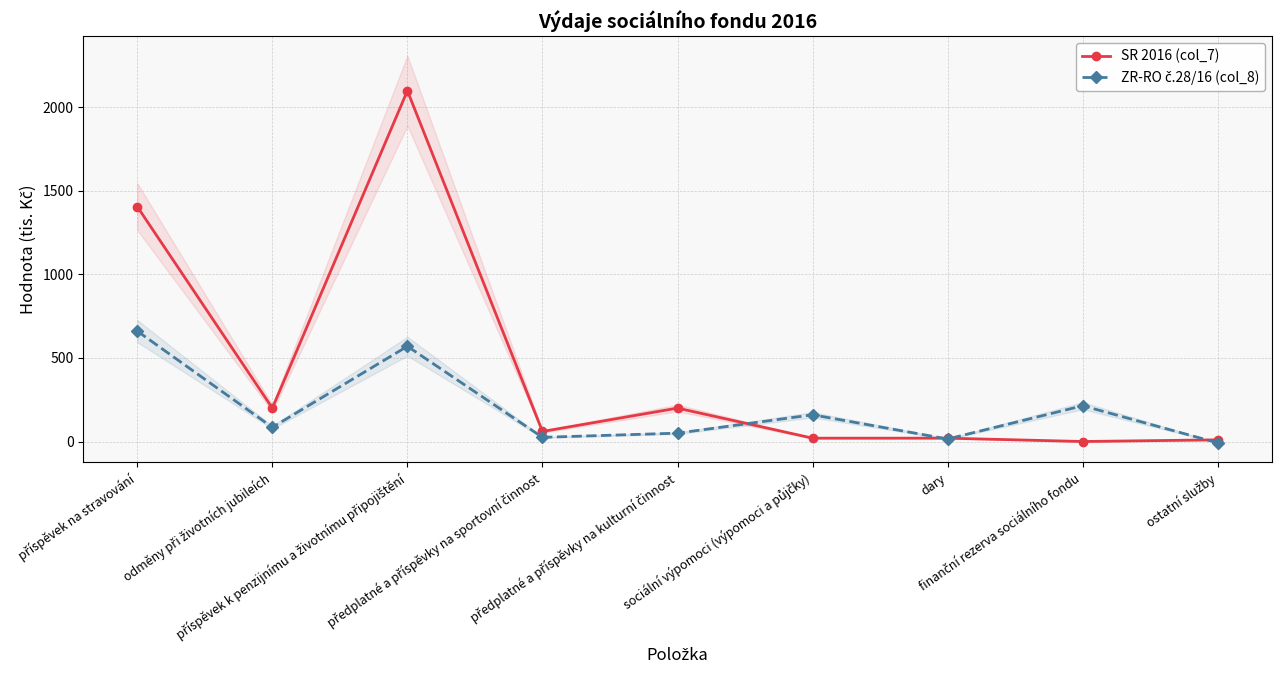

Where is SR 2016 (col_7) nearest to the value 1050?

příspěvek na stravování